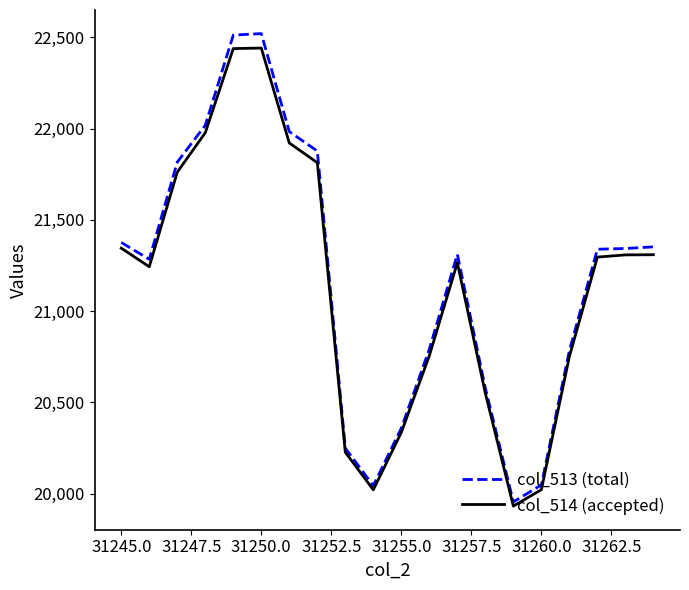

Rank the series by their average value, from lowest to highest.

col_514 (accepted), col_513 (total)